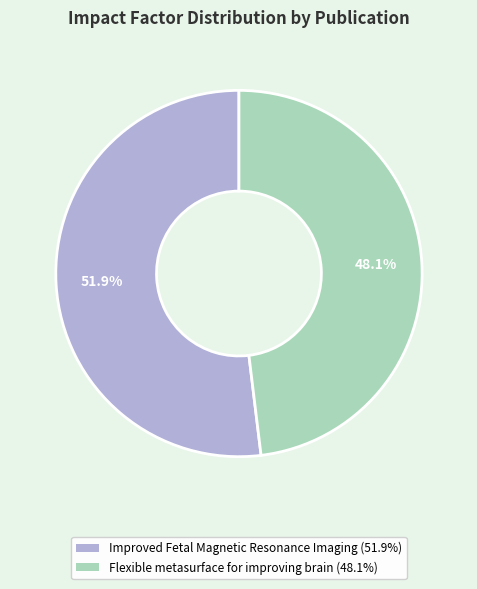

True or false: Improved Fetal Magnetic Resonance Imaging accounts for 46% of the total.

False